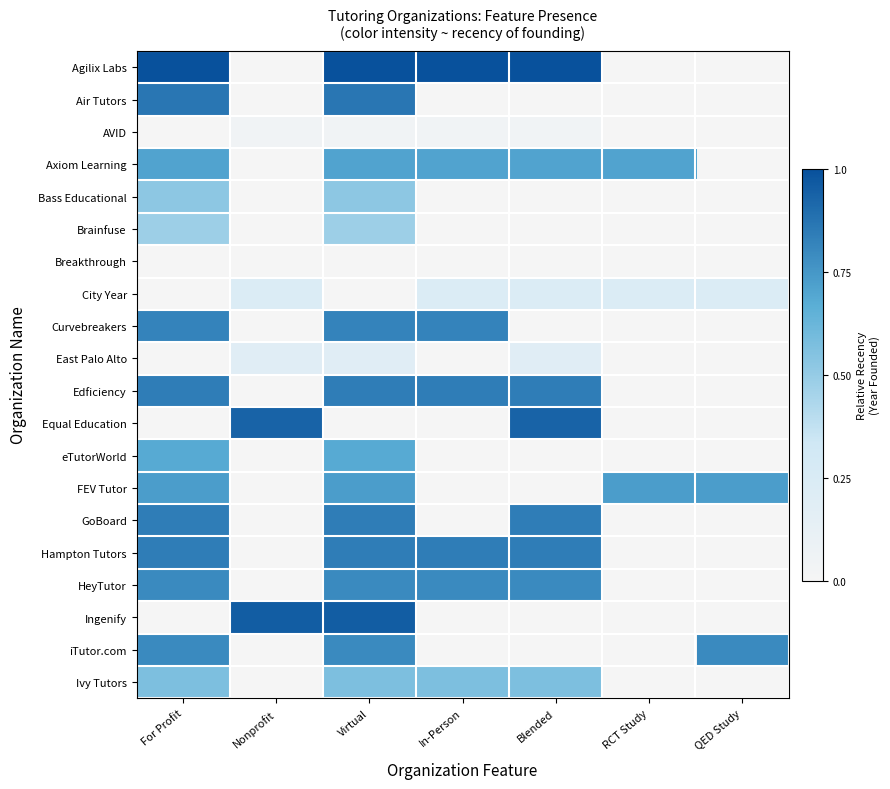

At how many categories does at least one series exceed 0?

7